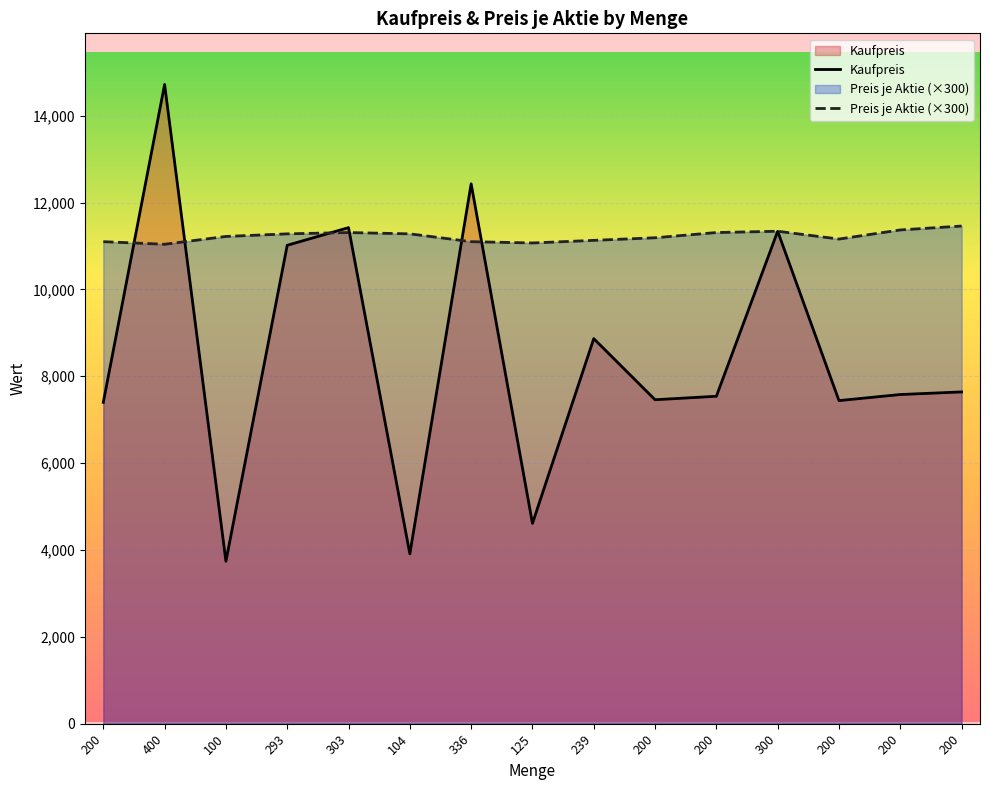

What is the difference between the Kaufpreis values at 200 and 336?

4892.0